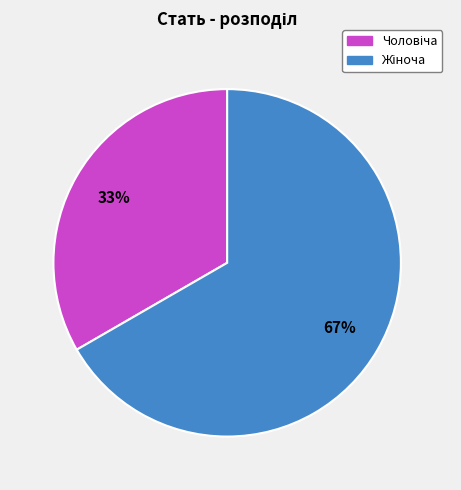

Is there a majority slice in this chart?

Yes